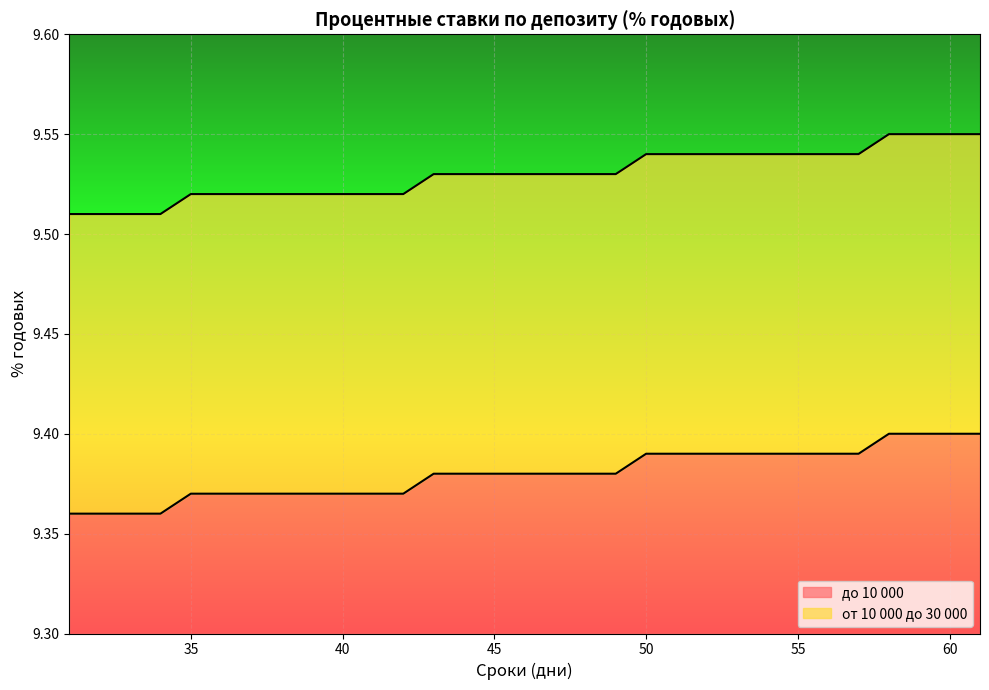

True or false: от 10 000 до 30 000 and до 10 000 intersect in this chart.

False